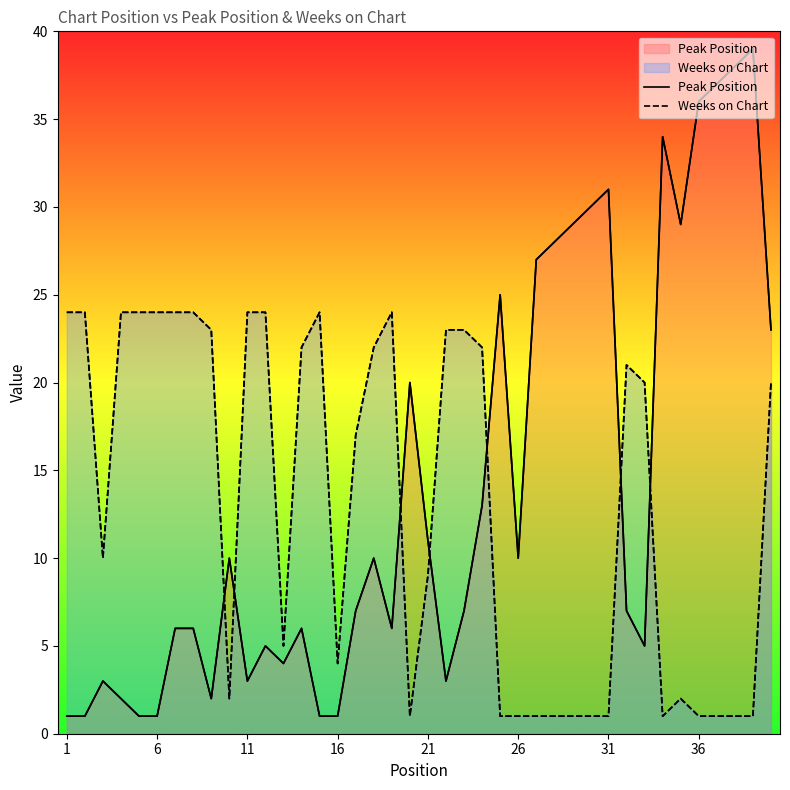

What is the lowest value of the Peak Position series?

1